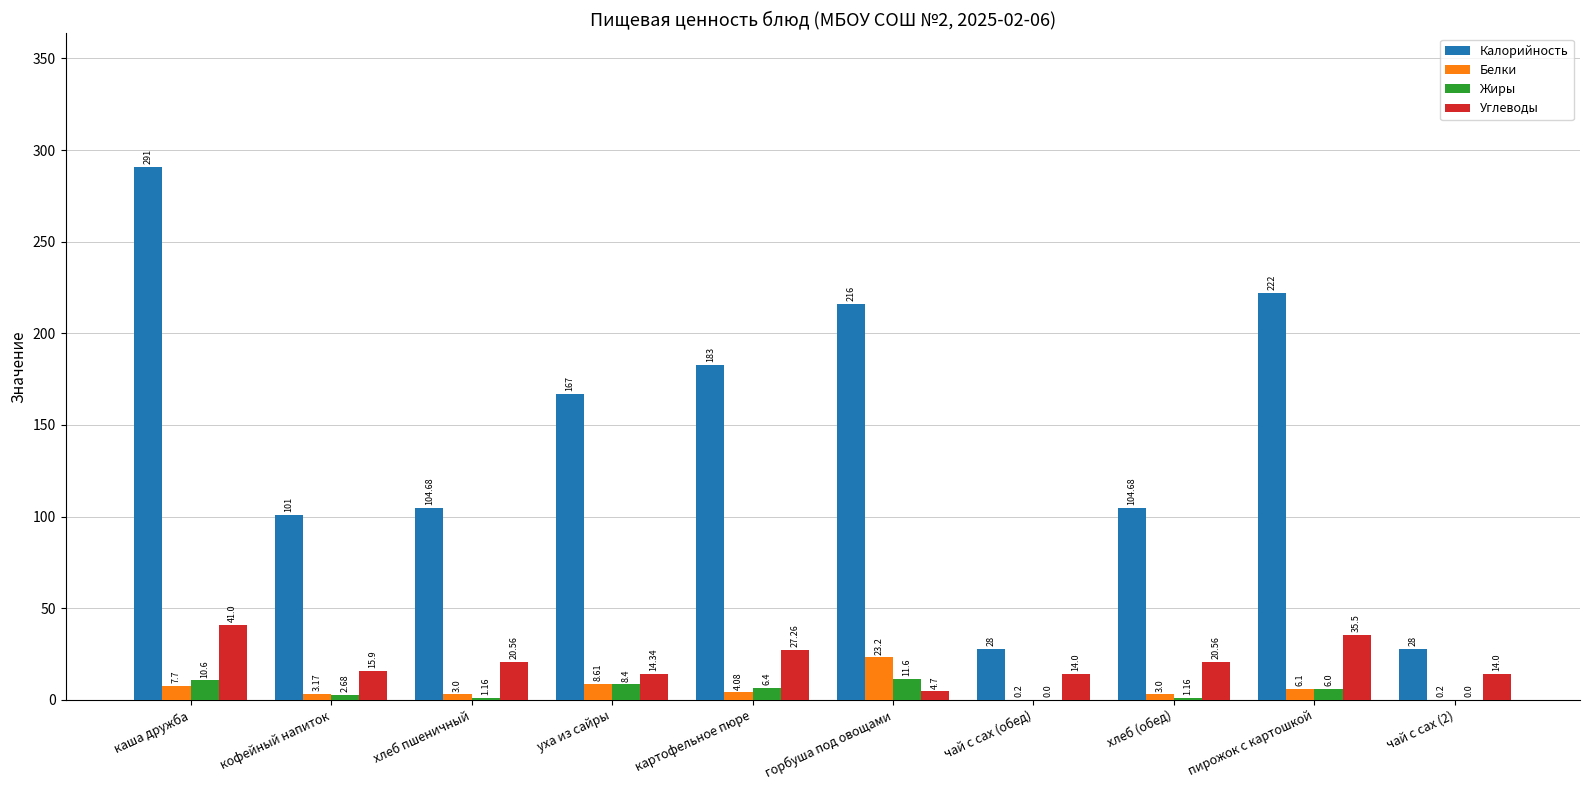

The value of Жиры at чай с сах (обед) is 0.0. True or false?

True